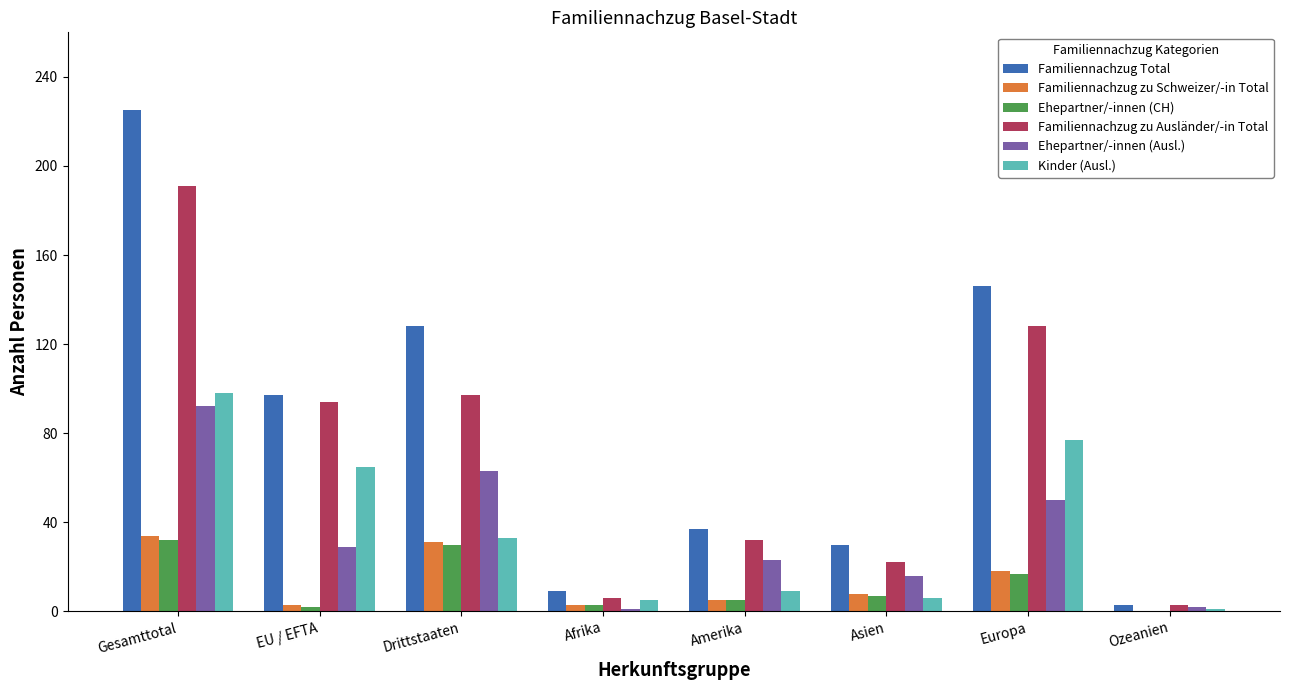

Which series has the largest total across all categories?

Familiennachzug Total